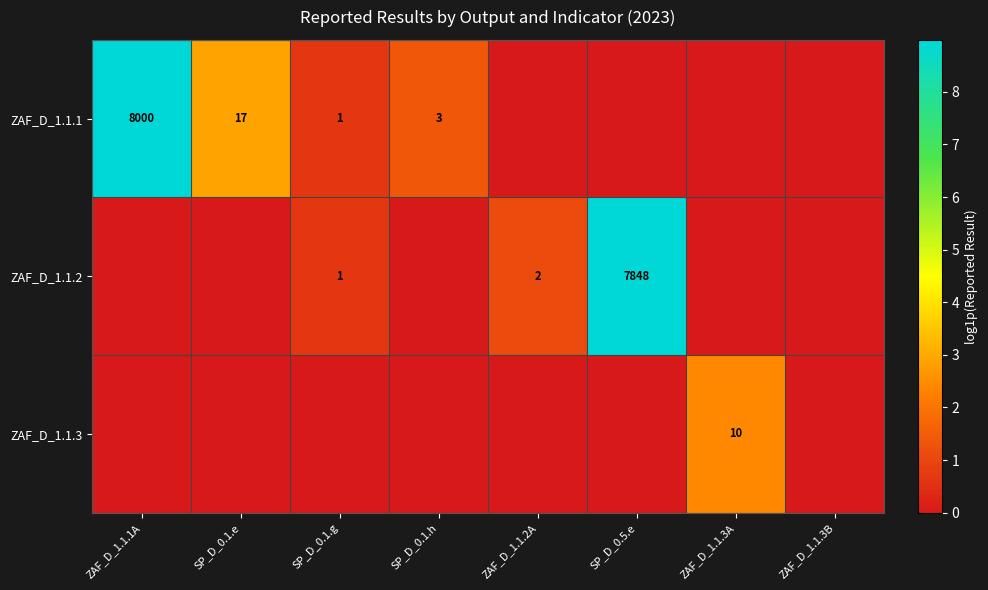

What is the sum of the ZAF_D_1.1.1 values at SP_D_0.1.e and SP_D_0.1.h?

20